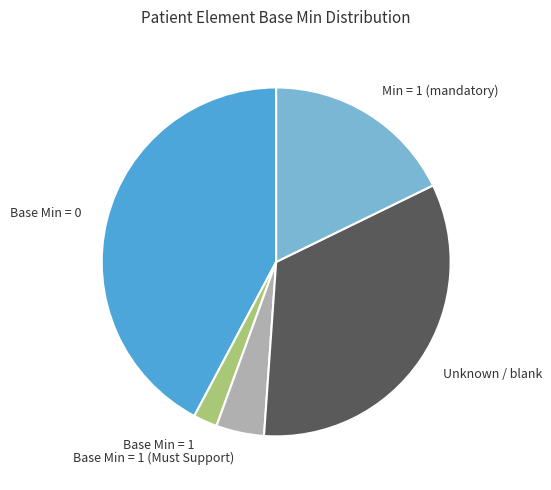

Is it true that Unknown / blank is 33% of the pie?

True